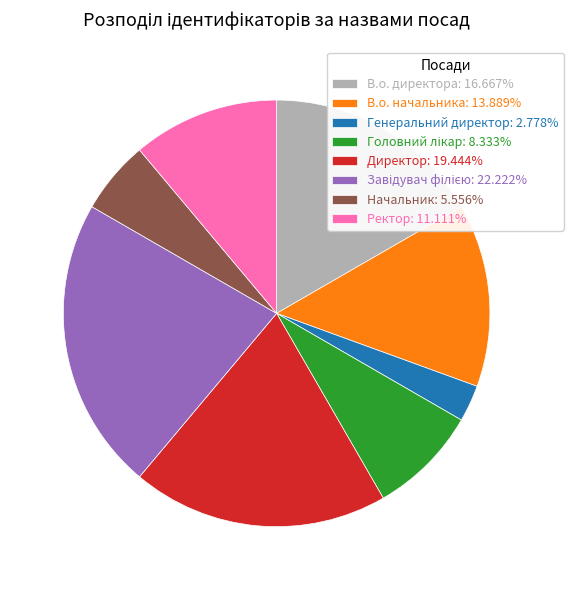

Is there any slice that represents more than half of the pie?

No